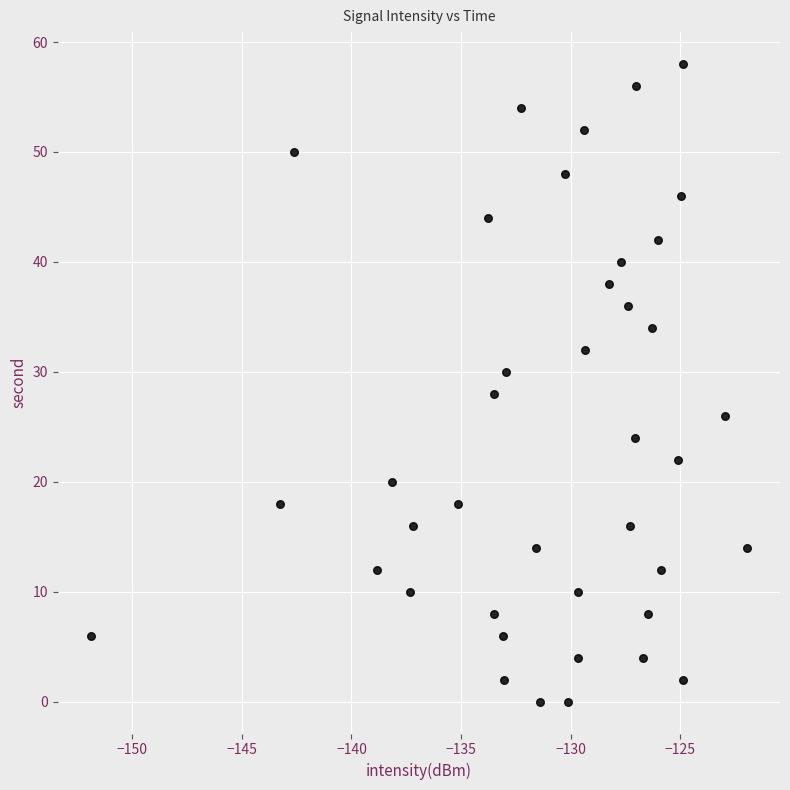

What is the range of Y values (max minus min)?

58